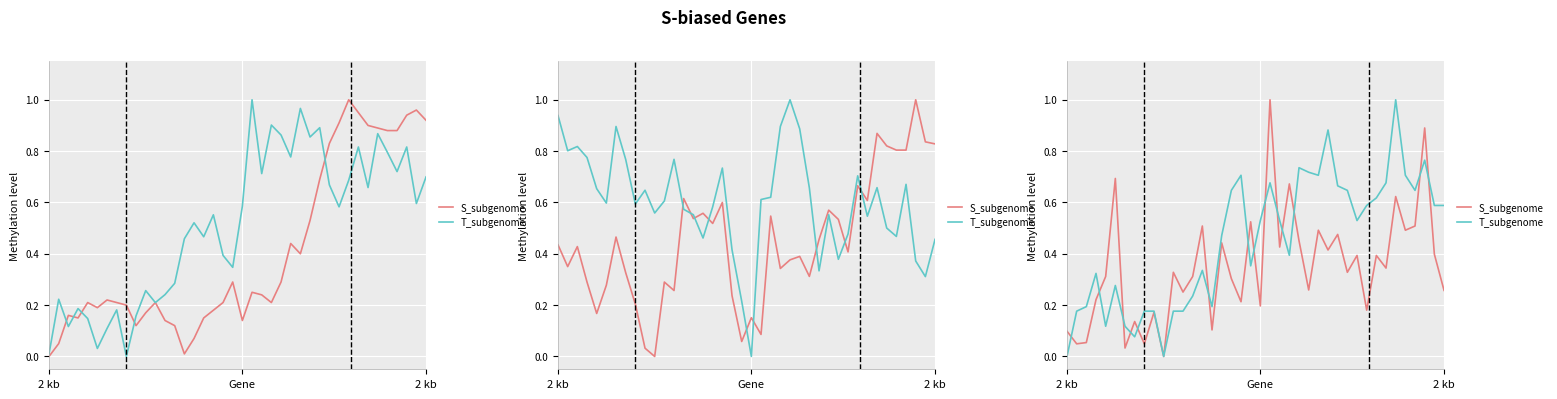

What are all the series names shown in the legend?

S_subgenome, T_subgenome